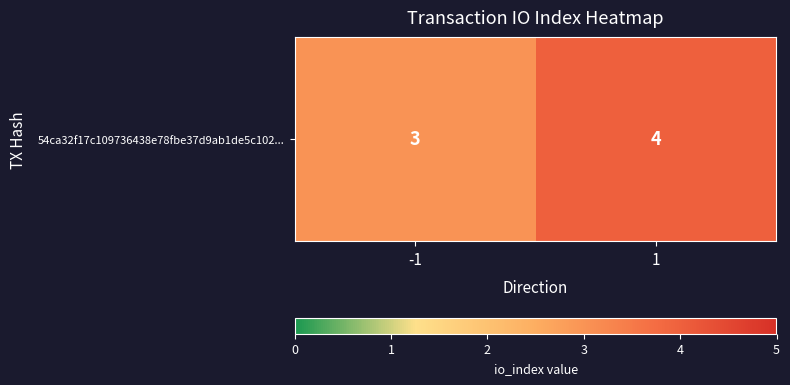

Reading left to right, transcribe all the data shown in this chart.

3	4